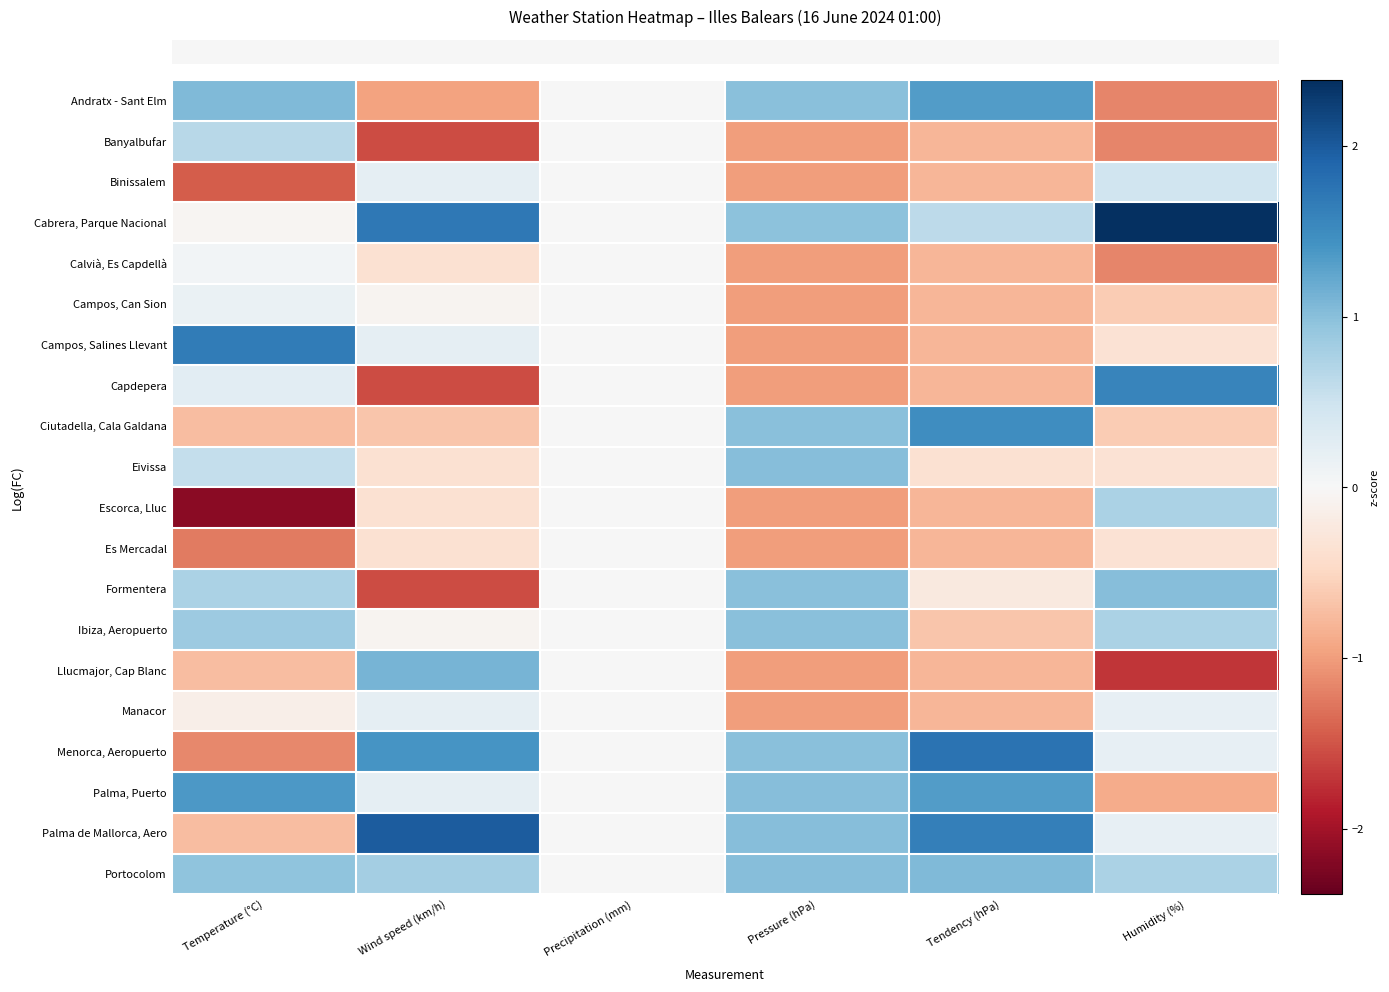

At how many categories does at least one series exceed 0?

5